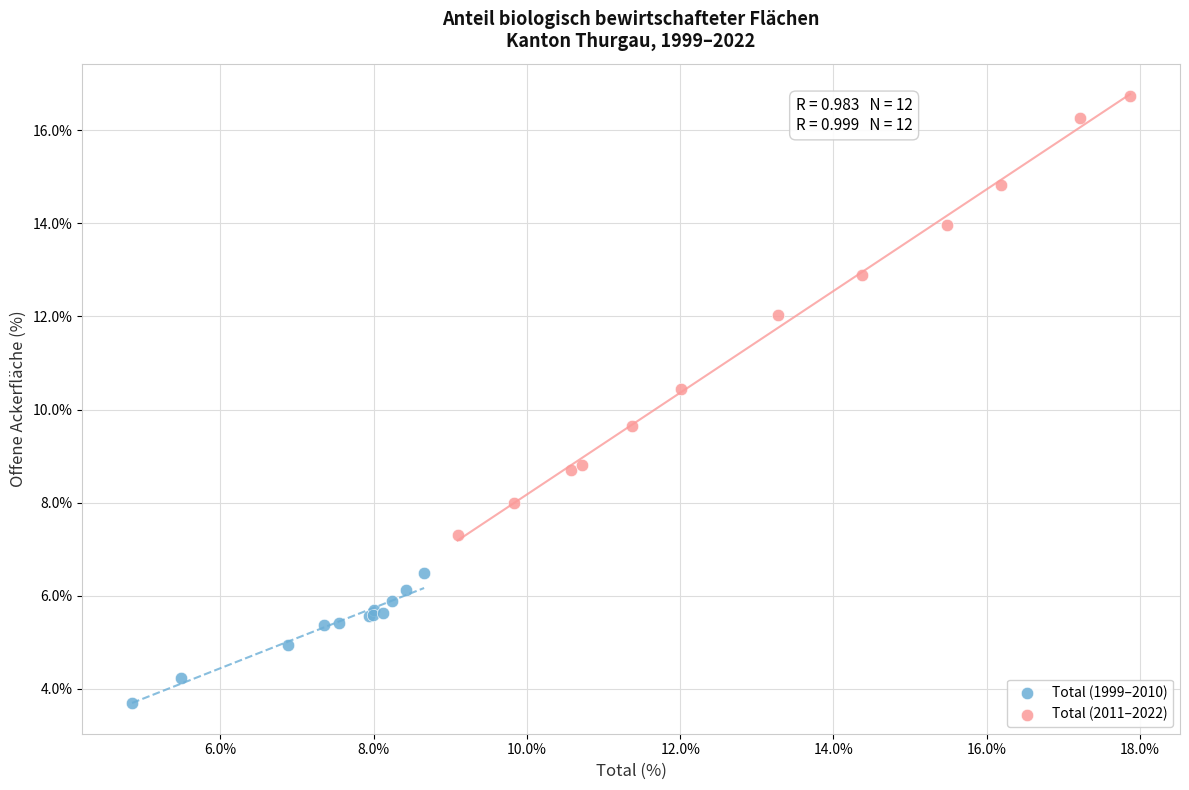

Which series has the widest spread of Y values?

Total (2011–2022)